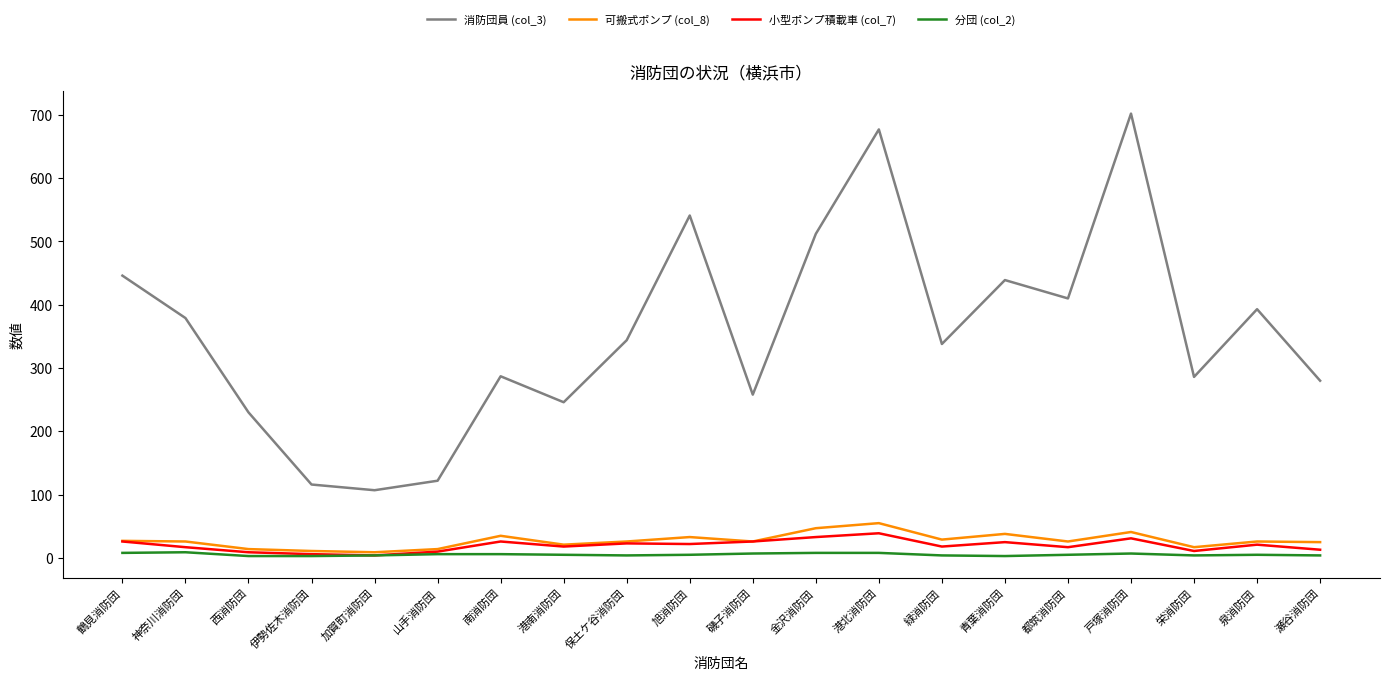

How many values in the 分団 (col_2) series are below 5?

8